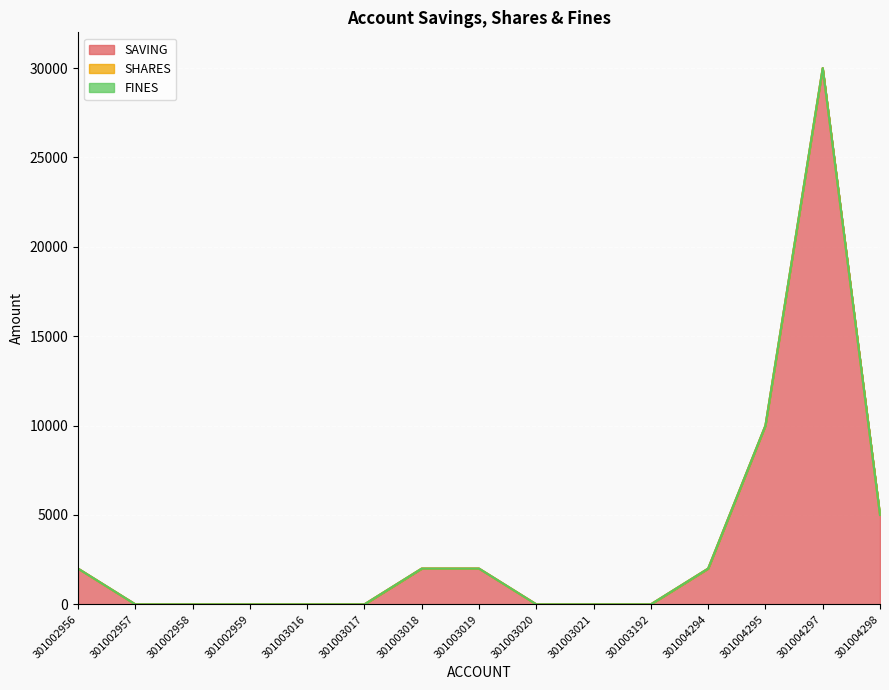

True or false: SAVING and FINES intersect in this chart.

False